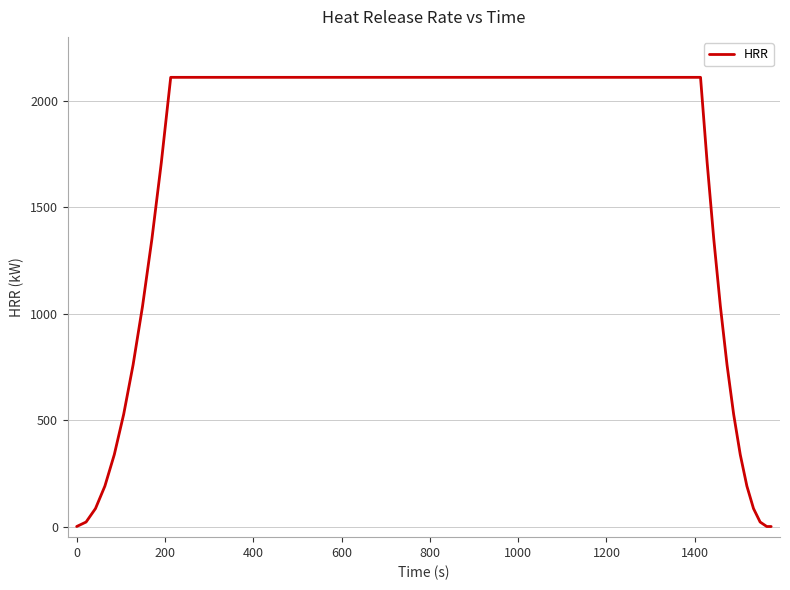

What is the difference between the maximum and minimum values?

2110.0